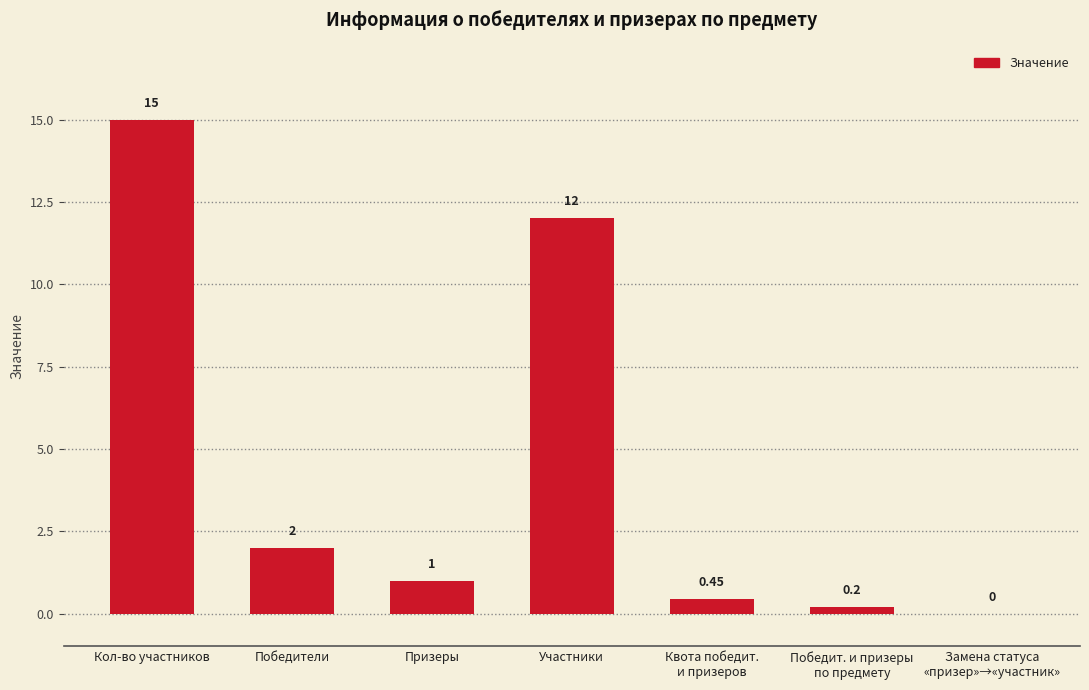

What is the approximate value at Победит. и призеры
по предмету?

0.2